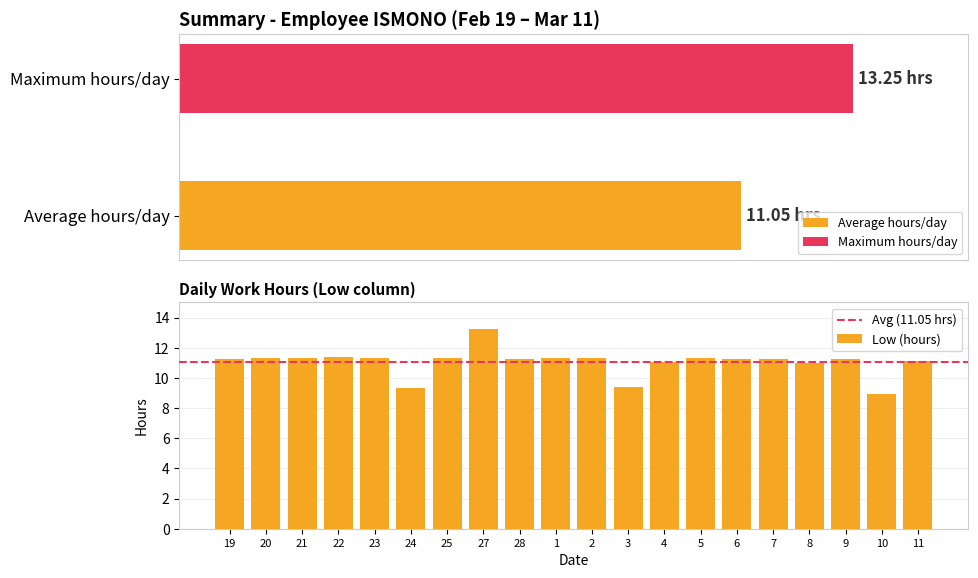

The chart shows a value of 8.9 at 10. True or false?

True